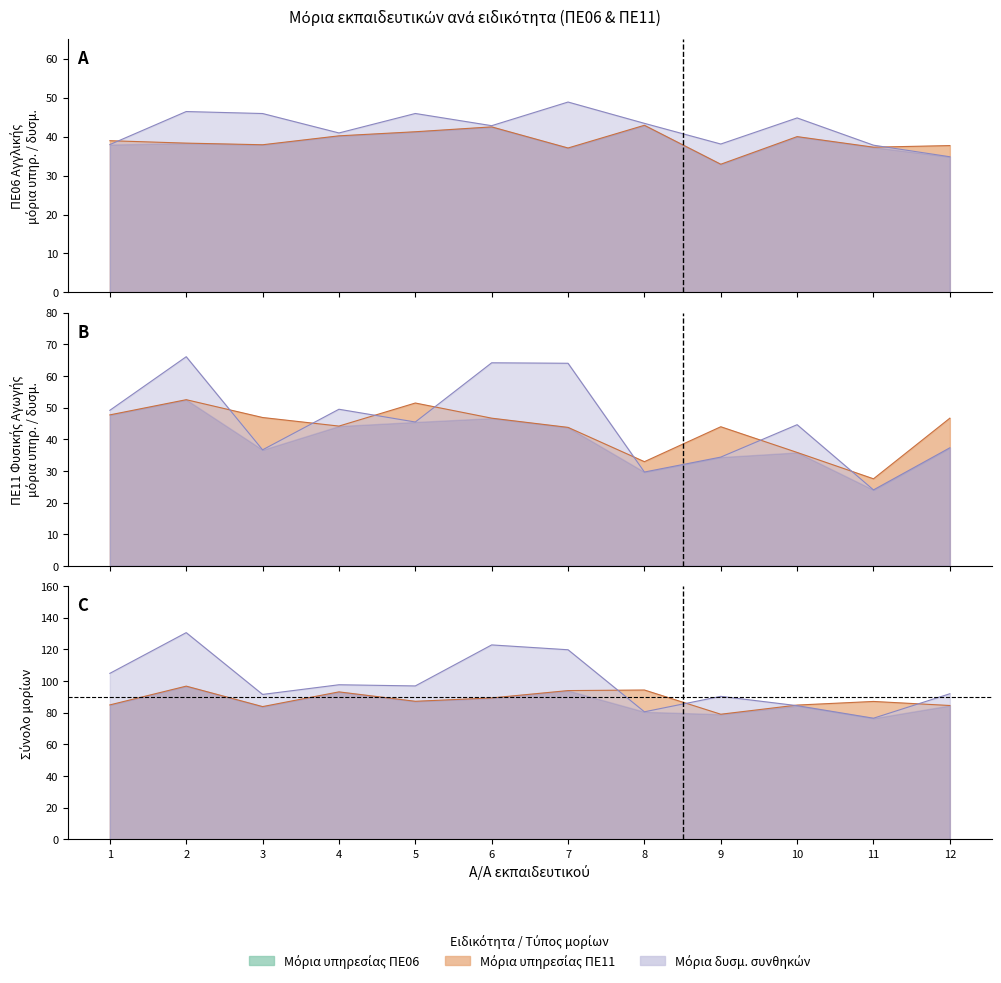

True or false: Μόρια δυσμ. συνθ. (ΠΕ06) and Μόρια συνολ. υπηρ. (ΠΕ06) intersect in this chart.

True